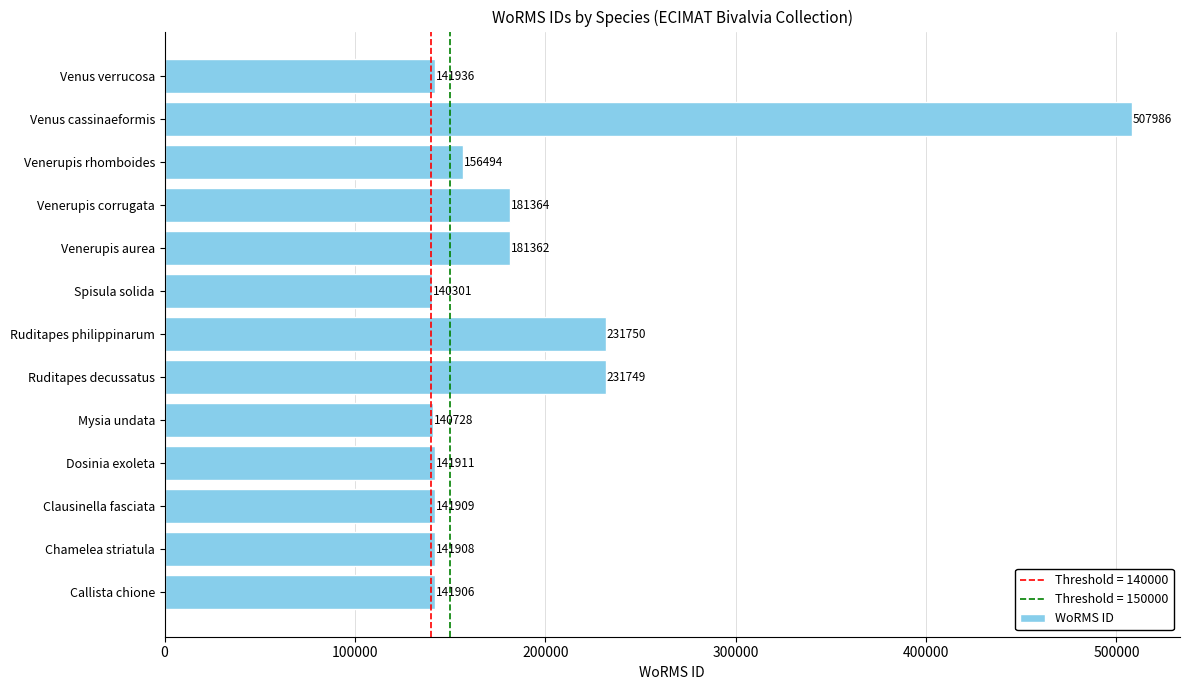

Are the bars horizontal?

Yes